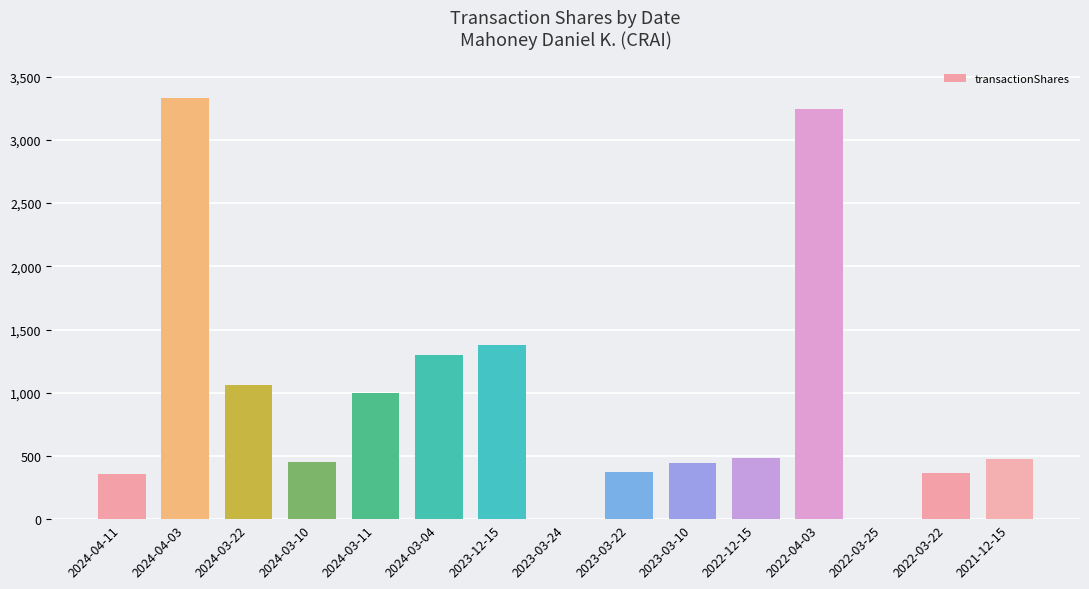

The chart shows a value of 1060 at 2024-03-22. True or false?

True